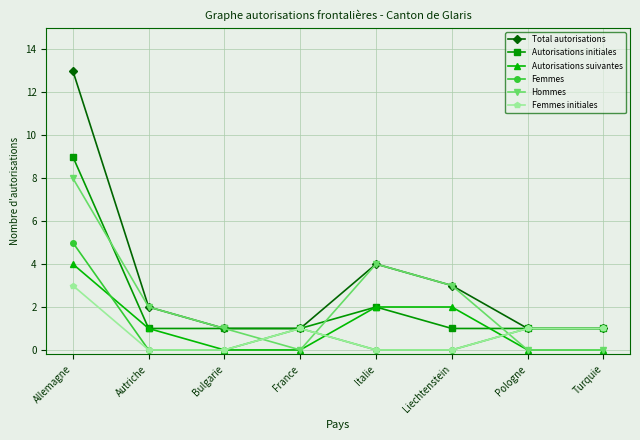

How many intersections are there between Femmes and Hommes?

3